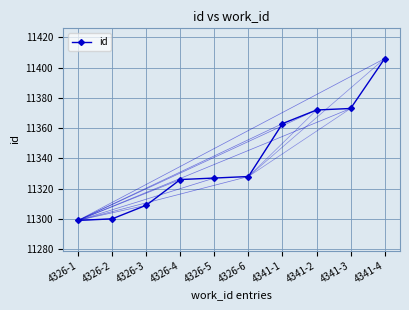

Is this an area chart (filled region under the line)?

No